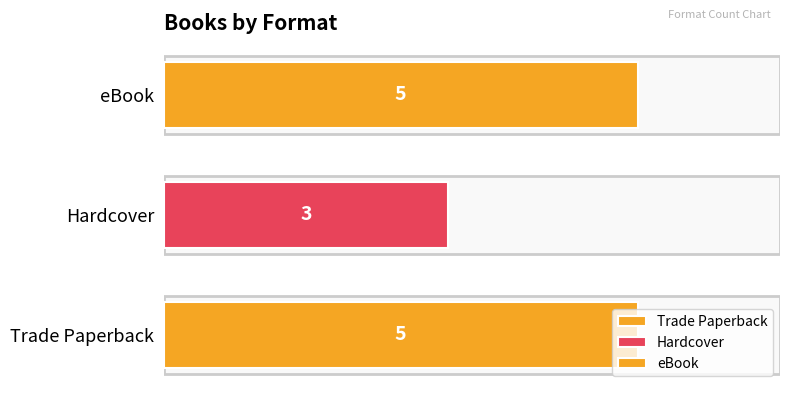

The chart shows a value of 7 at eBook. True or false?

False